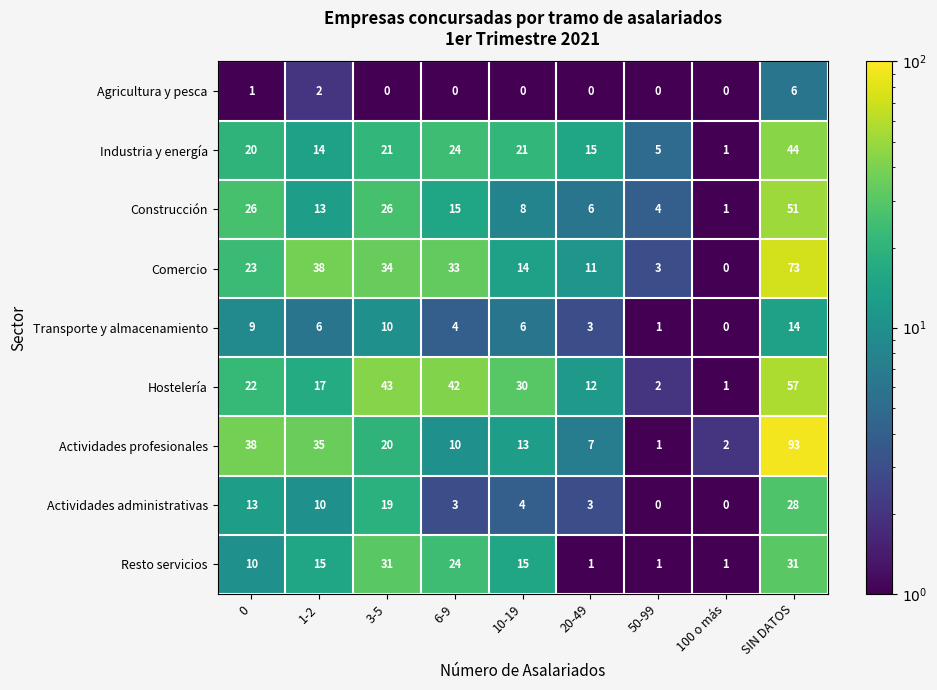

Which series changed the most between 0 and 10-19?

Actividades profesionales